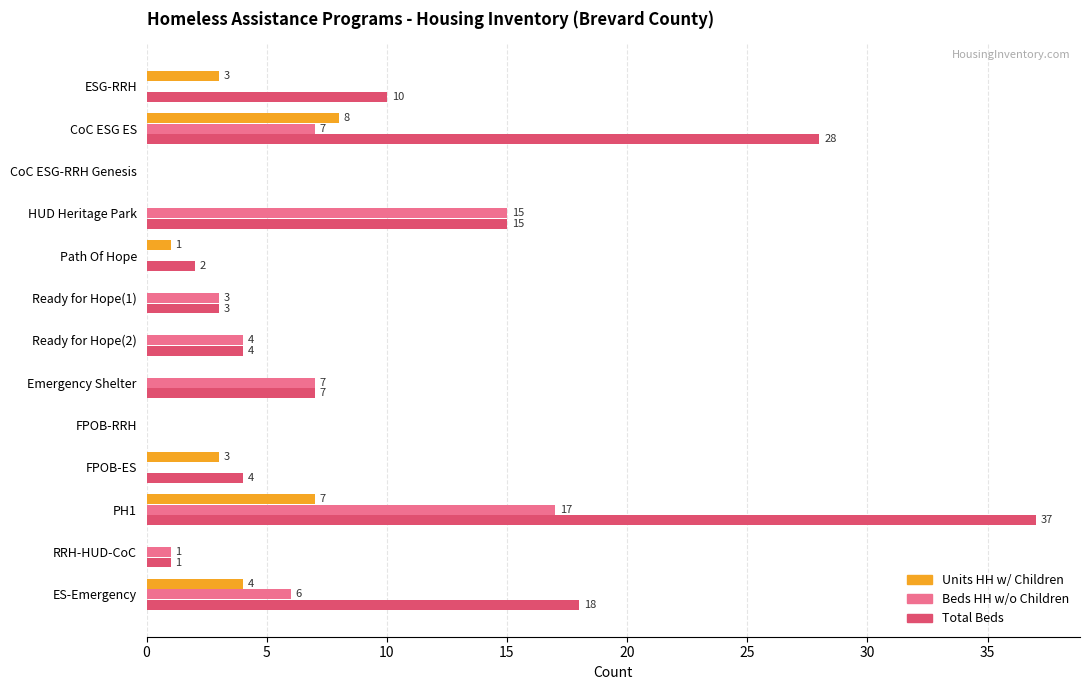

The value of Units HH w/ Children at Emergency Shelter is 3. True or false?

False